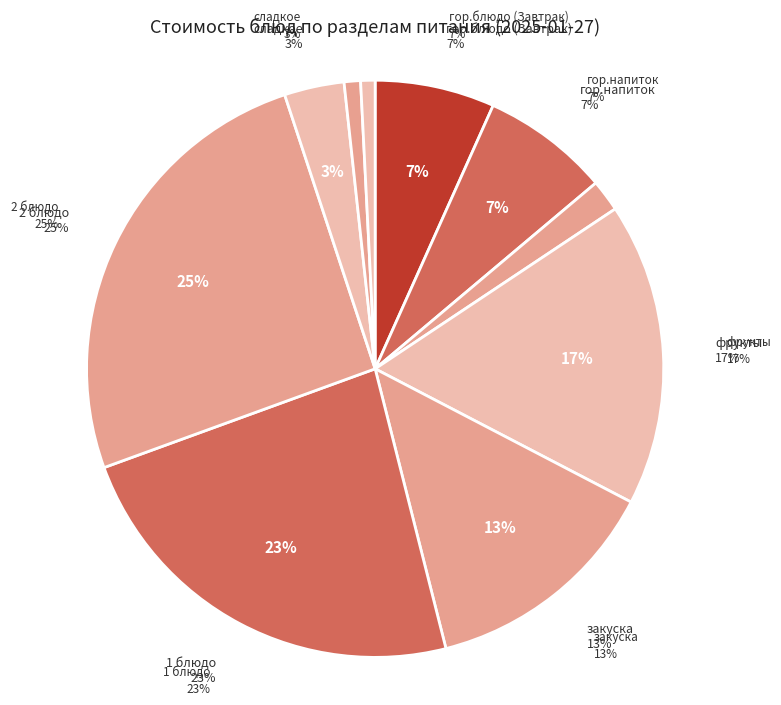

Is it true that 2 блюдо is 38% of the pie?

False